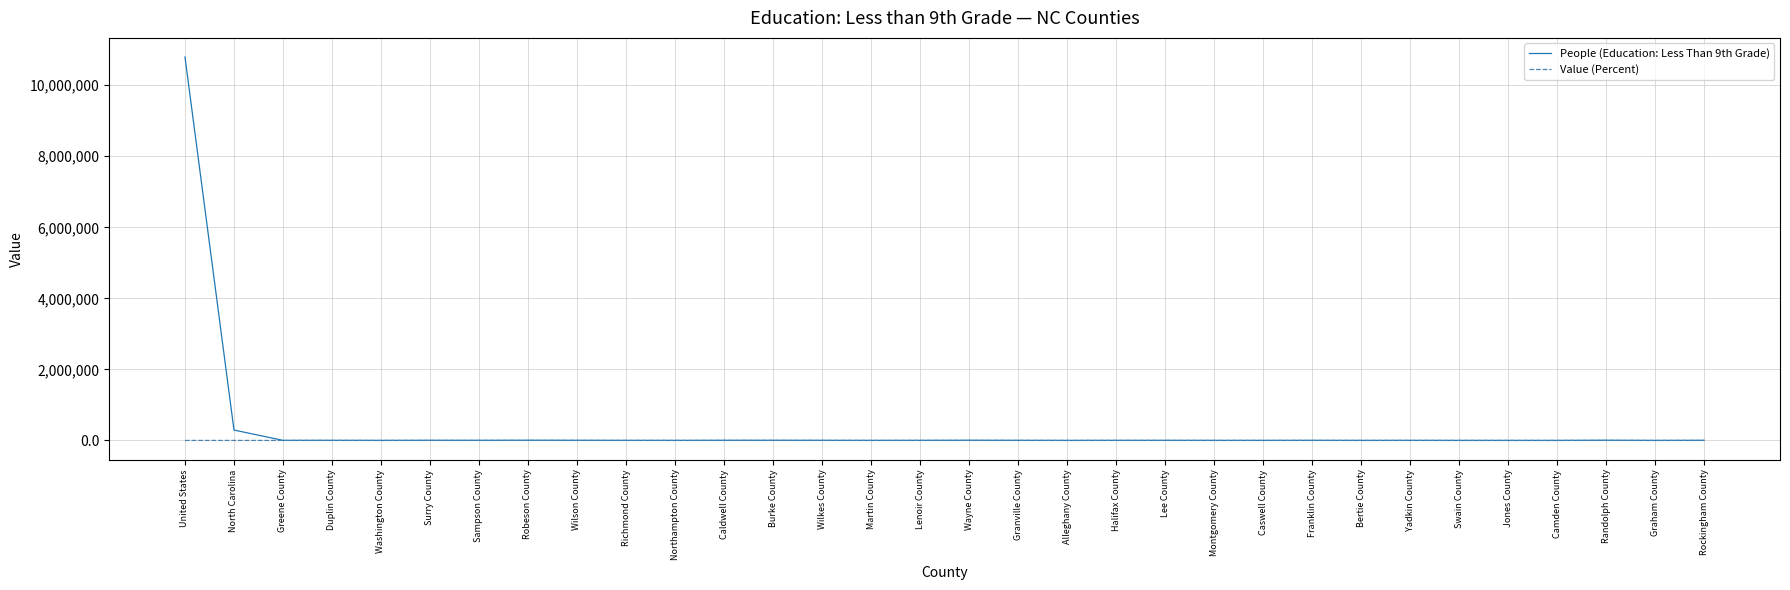

What is the maximum value shown in the chart?

10793507.0